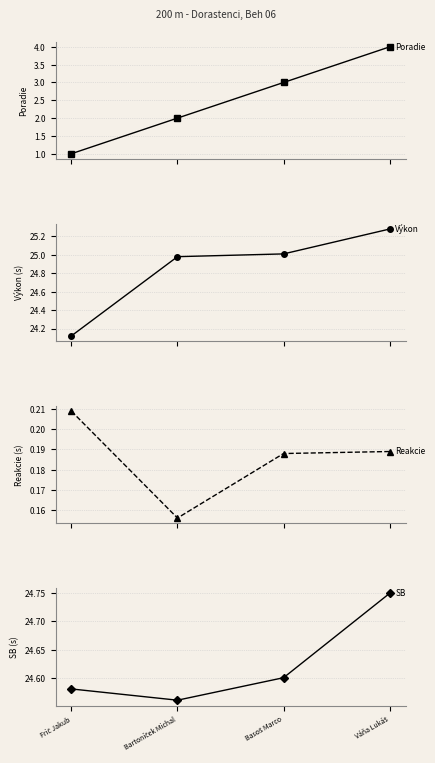

How many data points does each series have?

4